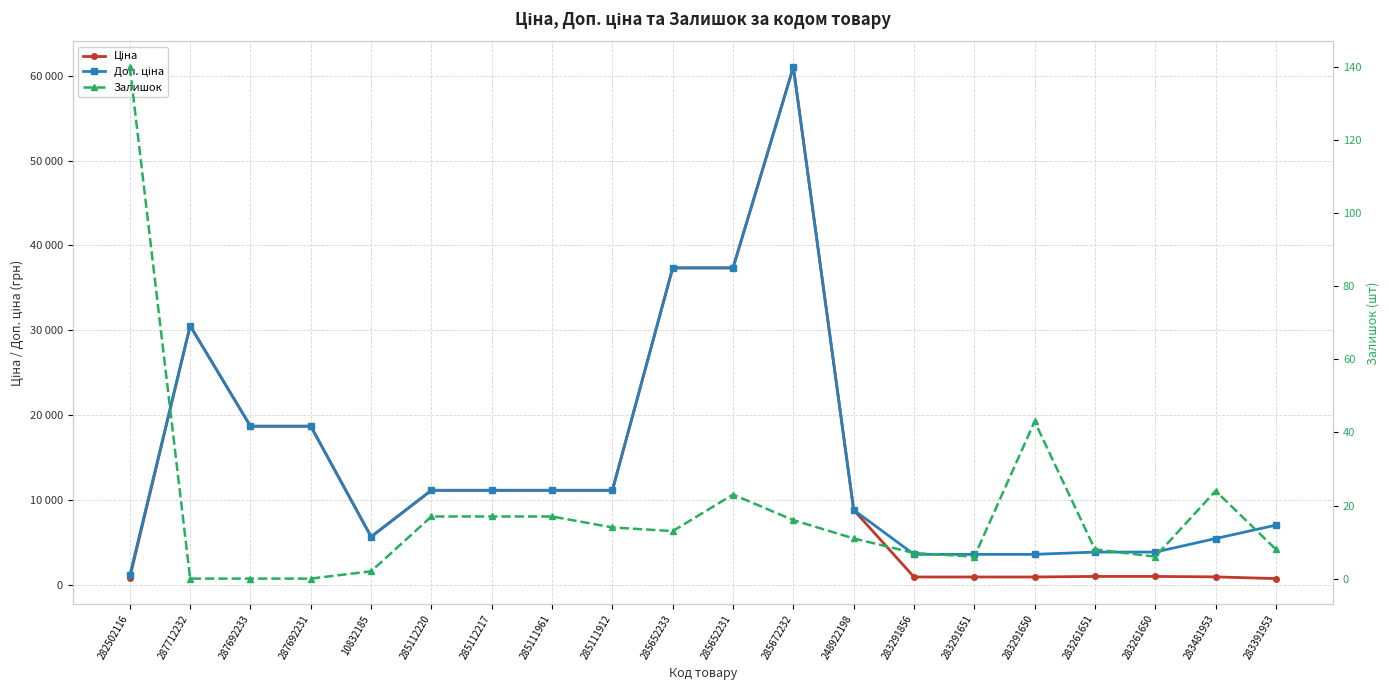

Does the chart display data point markers on the line(s)?

Yes